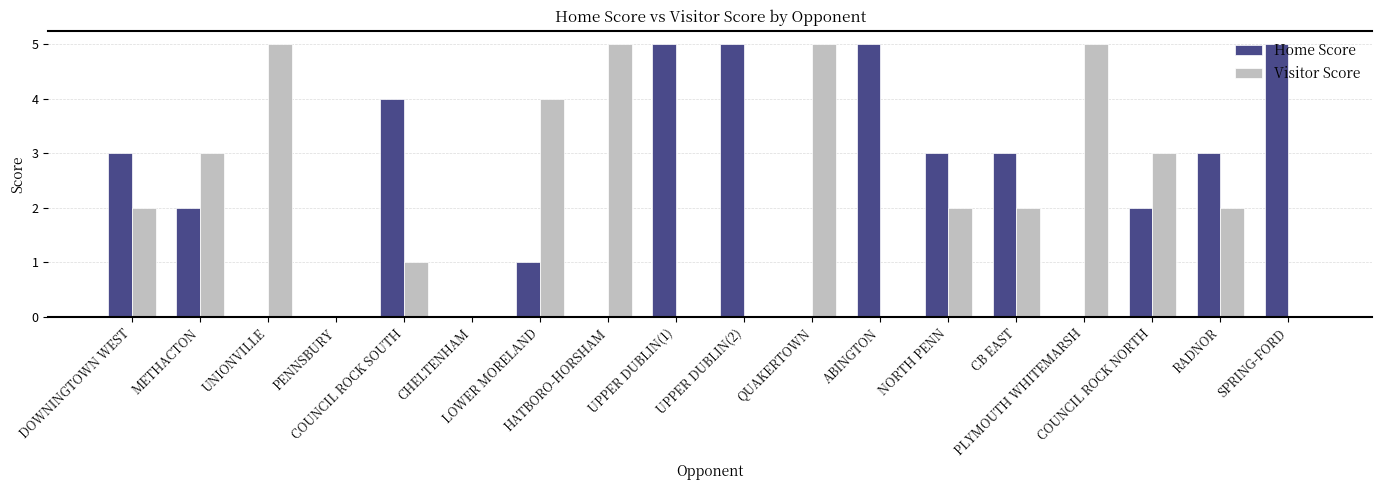

Which series has the largest total across all categories?

Home Score